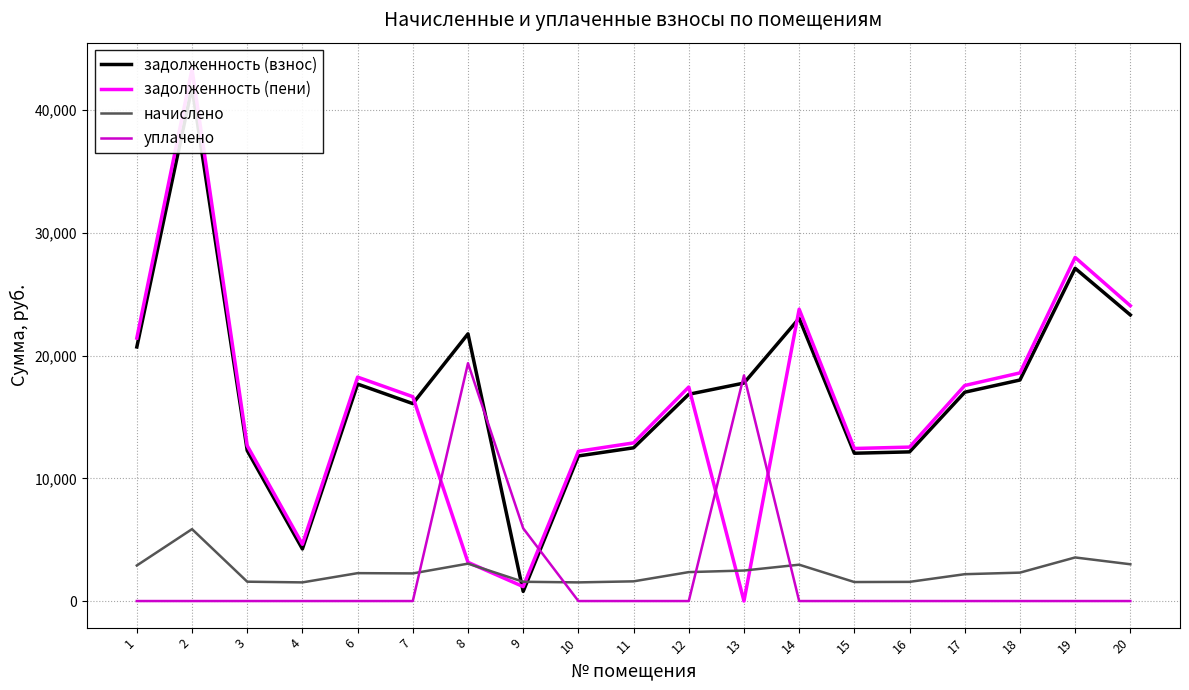

How many values in the начислено series are below 2273?

9